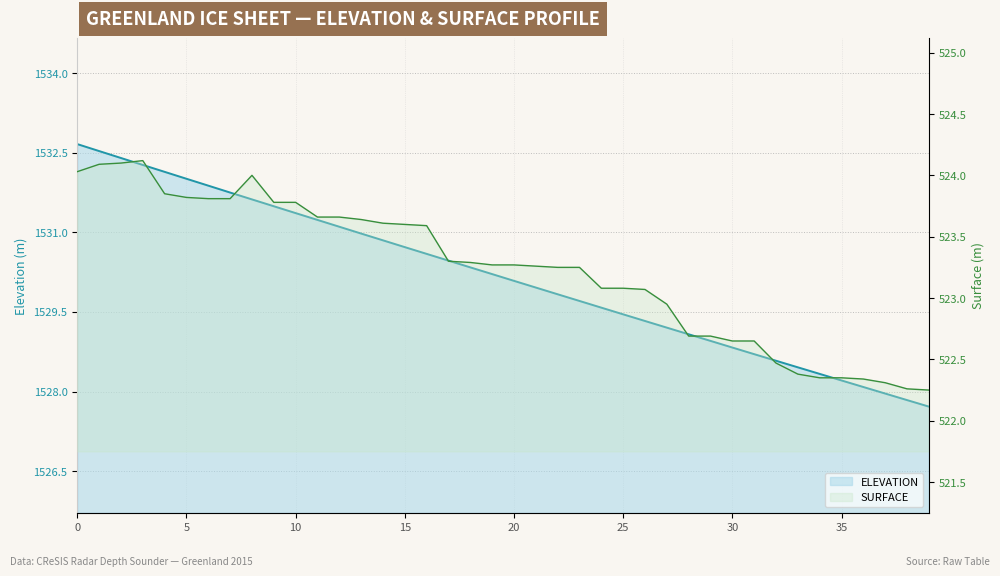

Between 13 and 22, which series saw the biggest shift?

ELEVATION